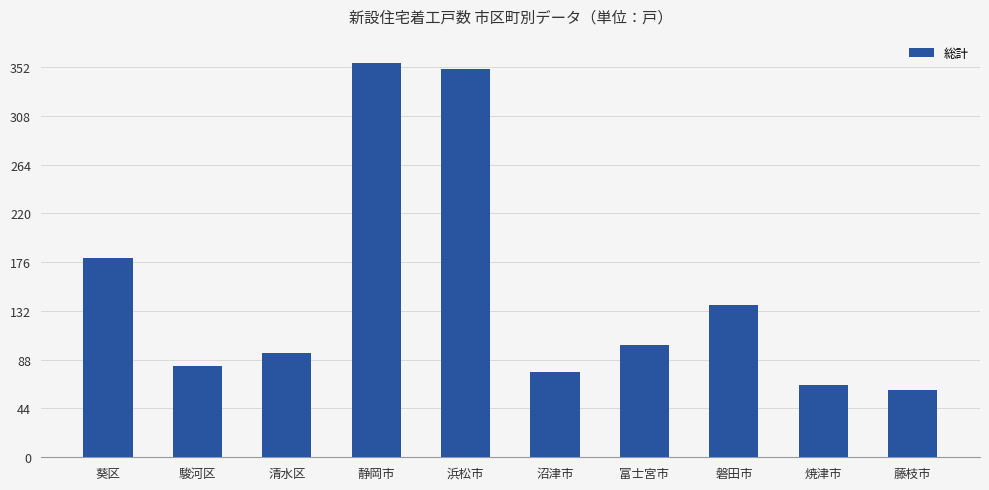

What is the smallest value displayed?

61